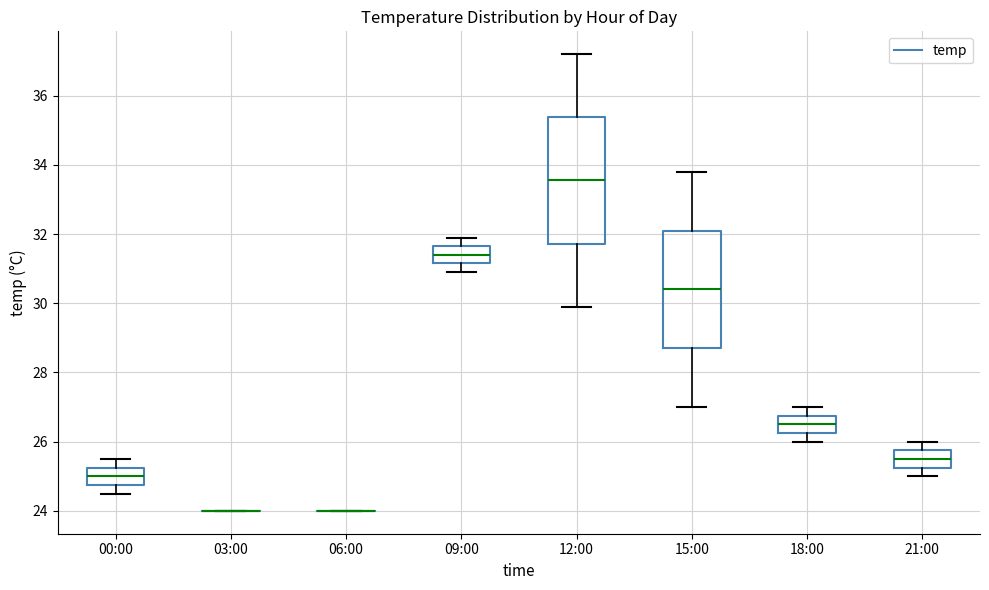

Reading left to right, transcribe this box plot: for each box, give where its median line is, the range the box spans, and where its two whiskers end, as read against the y-axis. The values are not printed on the chart, so give them approximately, as read against the axis.

00:00: median 25.0, box 24.8 to 25.2, whiskers 24.6 to 25.6
03:00: box collapsed to a line at 24.0, whiskers 24.0 to 24.0
06:00: box collapsed to a line at 24.0, whiskers 24.0 to 24.0
09:00: median 31.4, box 31.2 to 31.6, whiskers 31.0 to 32.0
12:00: median 33.6, box 31.8 to 35.4, whiskers 30.0 to 37.2
15:00: median 30.4, box 28.8 to 32.2, whiskers 27.0 to 33.8
18:00: median 26.6, box 26.2 to 26.8, whiskers 26.0 to 27.0
21:00: median 25.6, box 25.2 to 25.8, whiskers 25.0 to 26.0